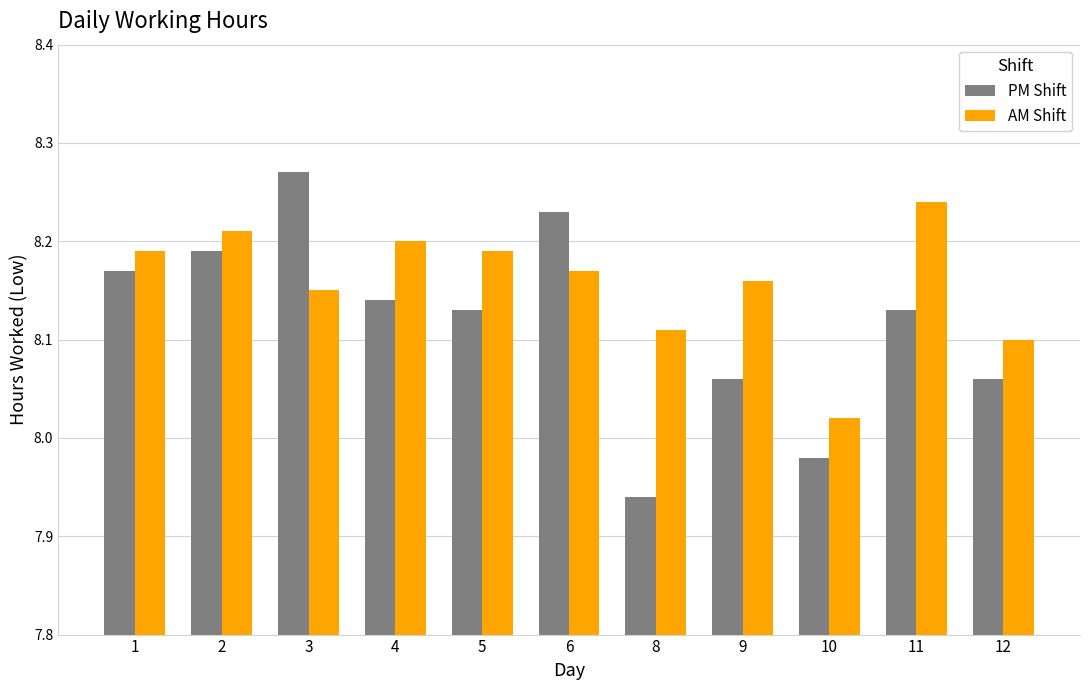

Which category has the highest value in the AM Shift series?

11